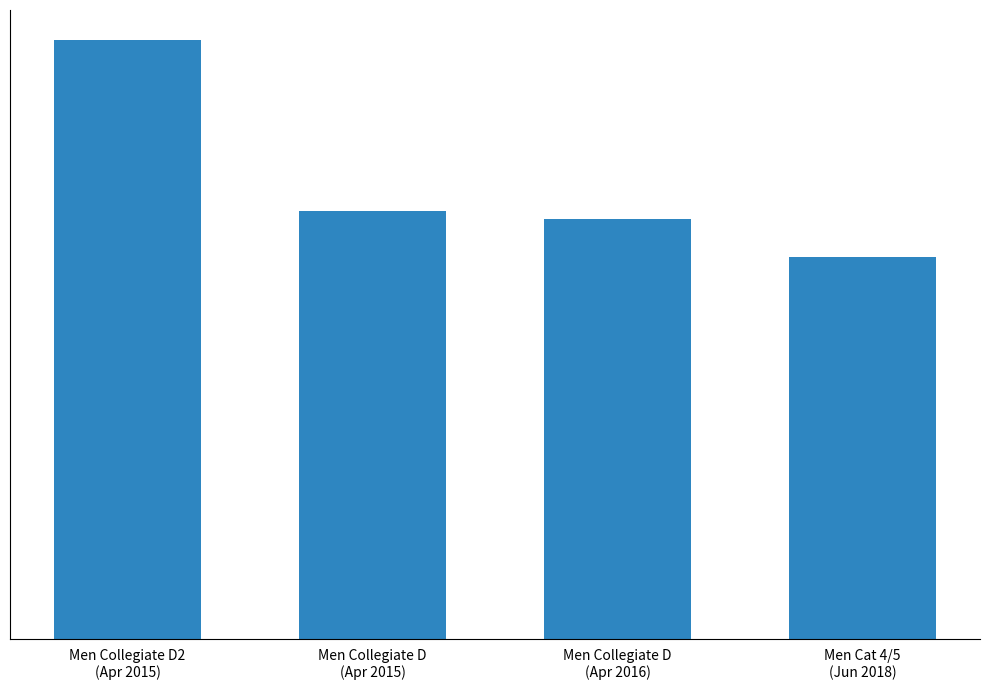

What is the label of the 1st bar from the left?

Men Collegiate D2
(Apr 2015)